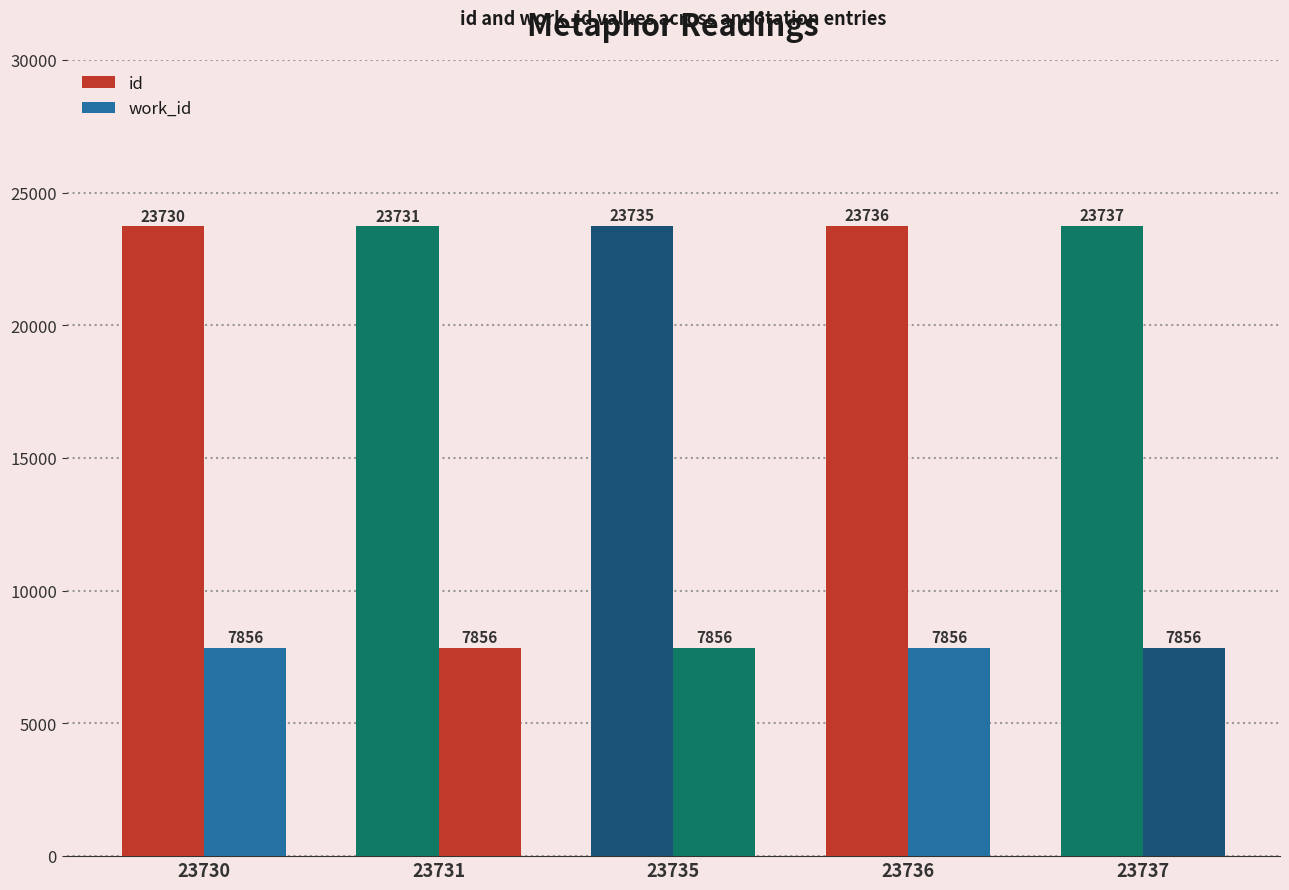

Does the chart contain stacked bars?

No